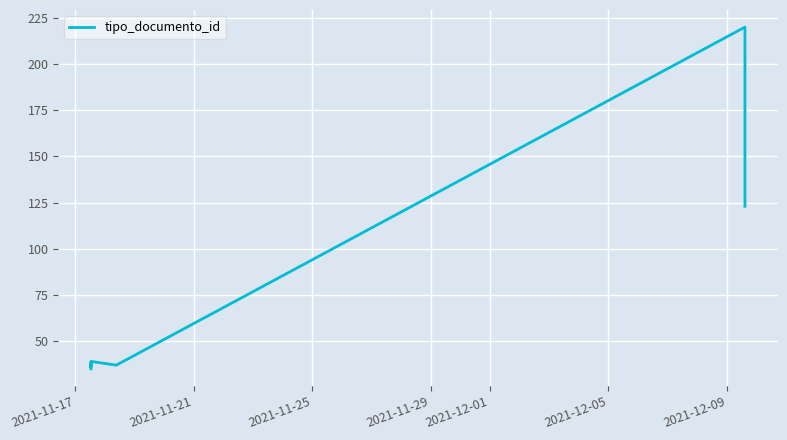

True or false: the data shows 35 at 2021-11-17.

True